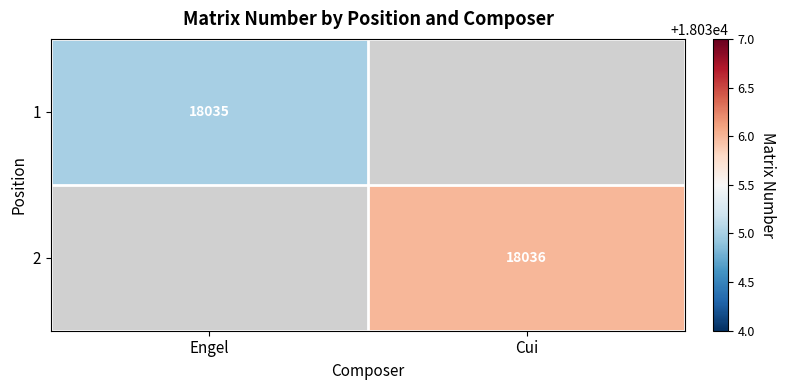

The 1 series shows 18035.0 at Engel. True or false?

True